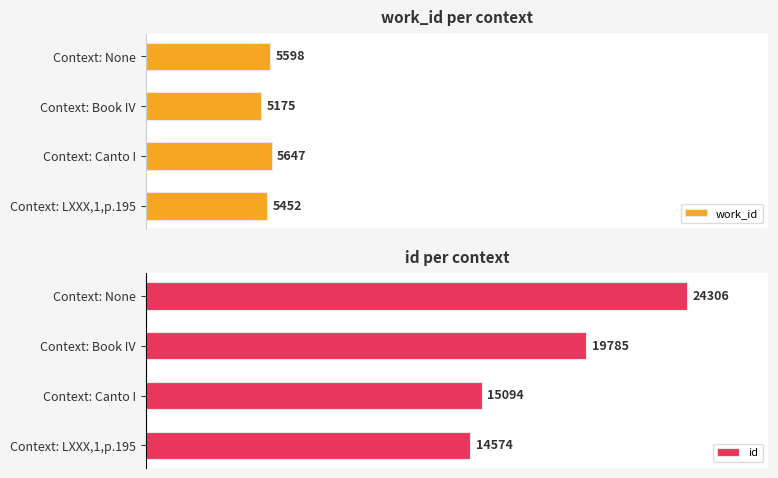

What is the sum of all work_id values?

21872